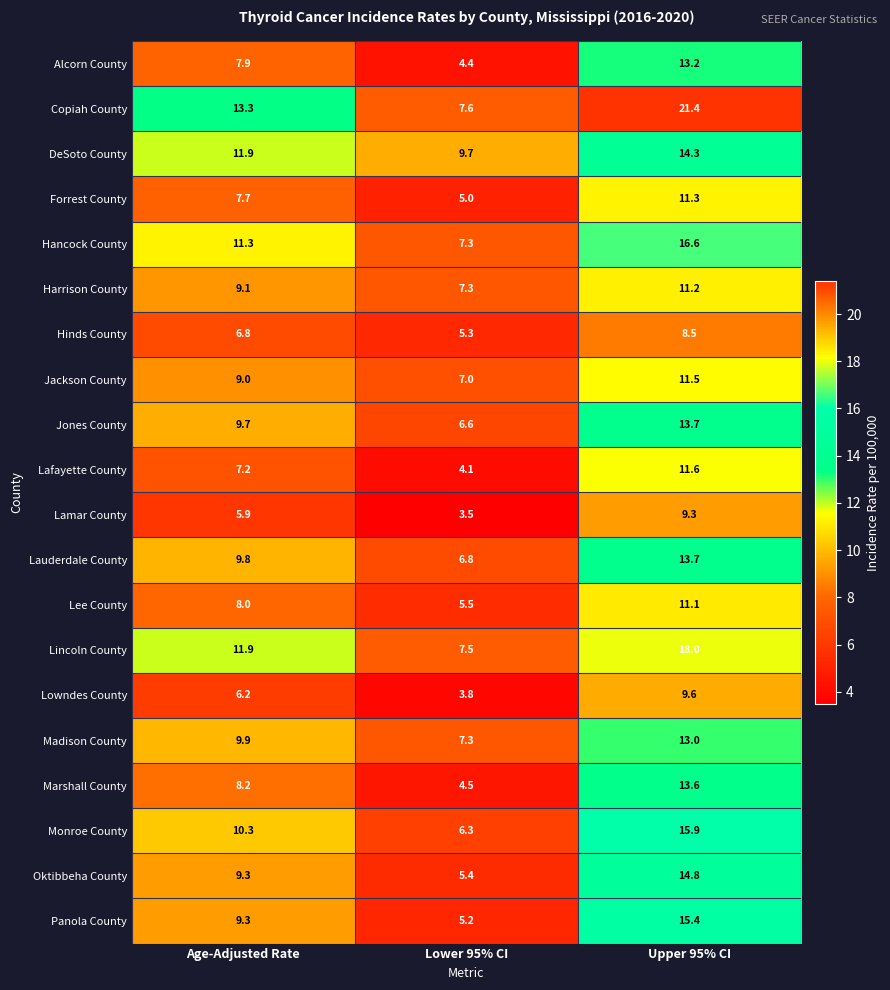

At which category is the sum across all series the highest?

Upper 95% CI